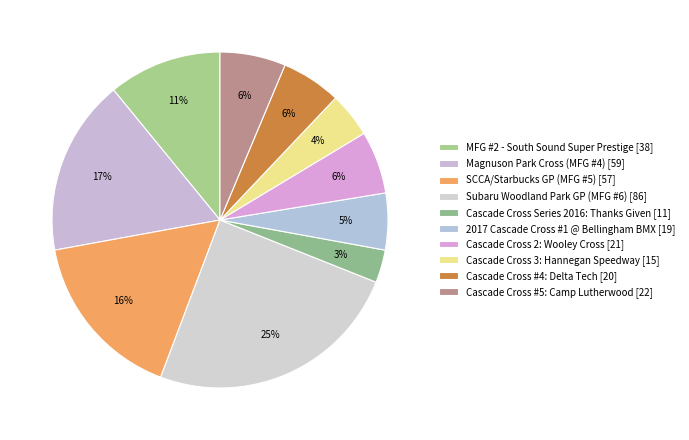

Rank the categories by value from lowest to highest.

Cascade Cross Series 2016: Thanks Given, Cascade Cross 3: Hannegan Speedway, 2017 Cascade Cross #1 @ Bellingham BMX, Cascade Cross #4: Delta Tech, Cascade Cross 2: Wooley Cross, Cascade Cross #5: Camp Lutherwood, MFG #2 - South Sound Super Prestige, SCCA/Starbucks GP (MFG #5), Magnuson Park Cross (MFG #4), Subaru Woodland Park GP (MFG #6)